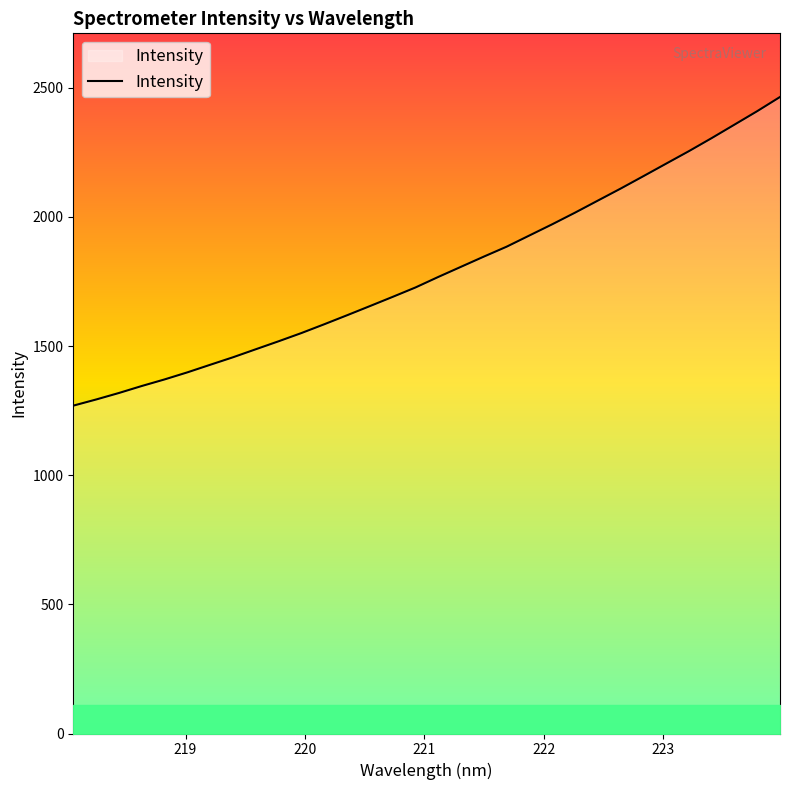

What is the difference between the maximum and minimum values?

1195.1